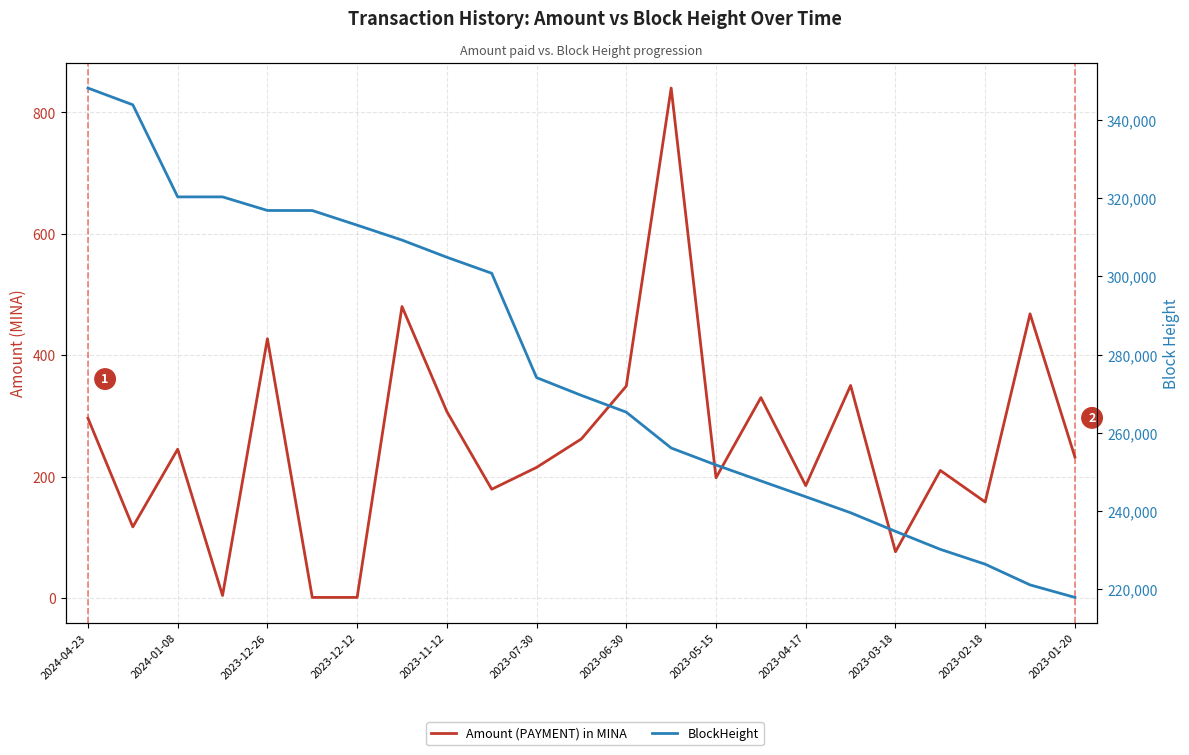

What is the sum of all BlockHeight values?

6372849.0